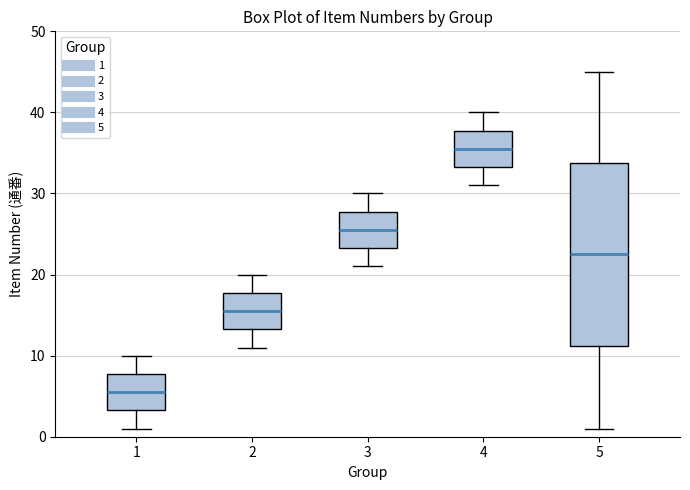

Reading left to right, read every box against the y-axis: the position of its median line, the range the box covers, and the ends of its whiskers. The values are not printed on the chart, so give them approximately, as read against the axis.

1: median 6, box 3 to 8, whiskers 1 to 10
2: median 16, box 13 to 18, whiskers 11 to 20
3: median 26, box 23 to 28, whiskers 21 to 30
4: median 36, box 33 to 38, whiskers 31 to 40
5: median 23, box 11 to 34, whiskers 1 to 45